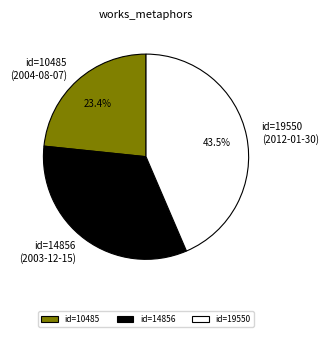

Is there any slice that represents more than half of the pie?

No